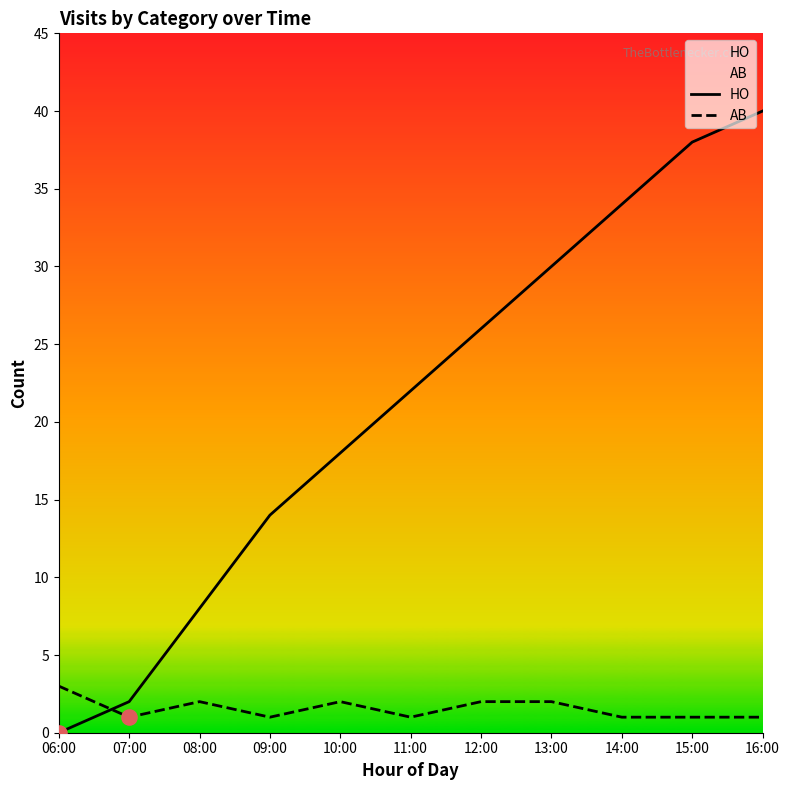

Which series has the widest spread of Y values?

HO